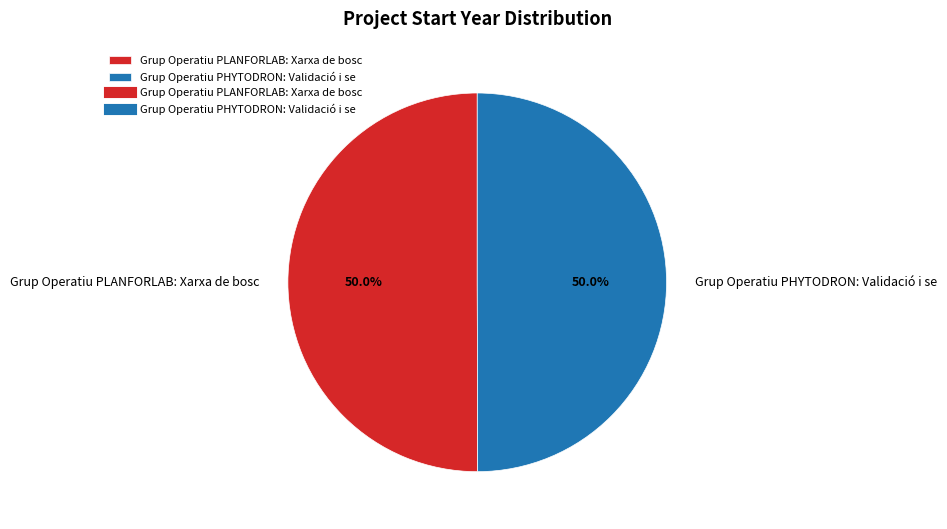

What percentage is NOT represented by Grup Operatiu PHYTODRON: Validació i se?

50.0%